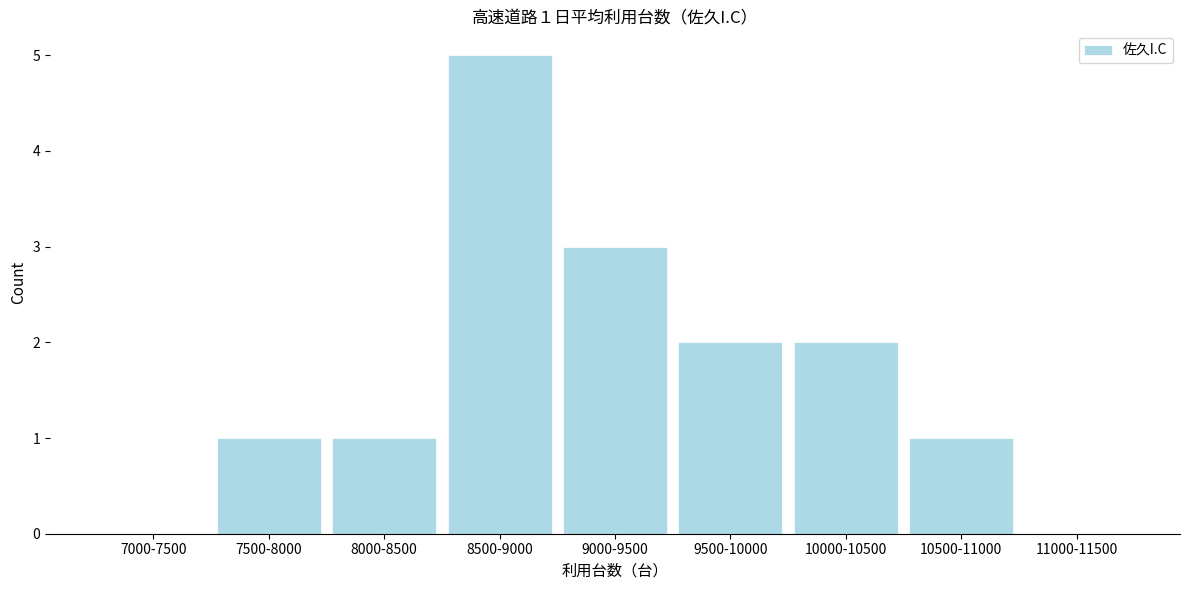

Reading left to right, transcribe all the data shown in this chart.

7000-7500=0	7500-8000=1	8000-8500=1	8500-9000=5	9000-9500=3	9500-10000=2	10000-10500=2	10500-11000=1	11000-11500=0